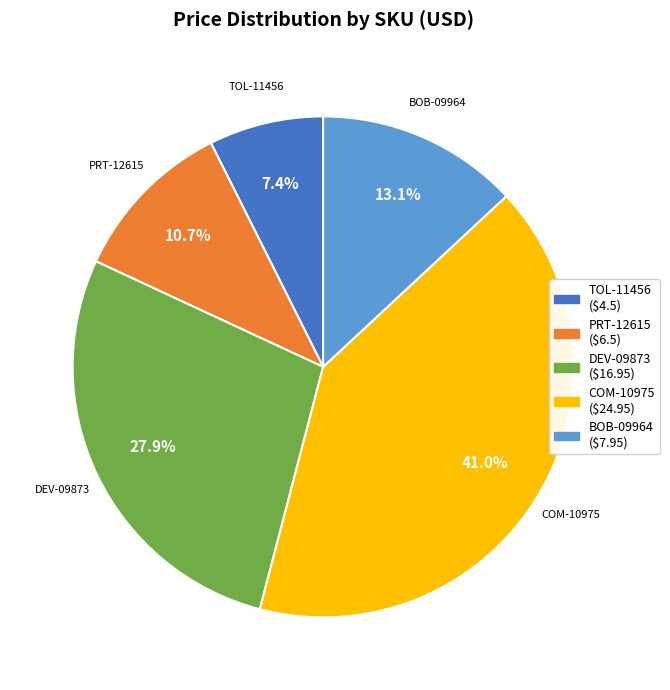

What is the largest slice in the pie chart?

COM-10975